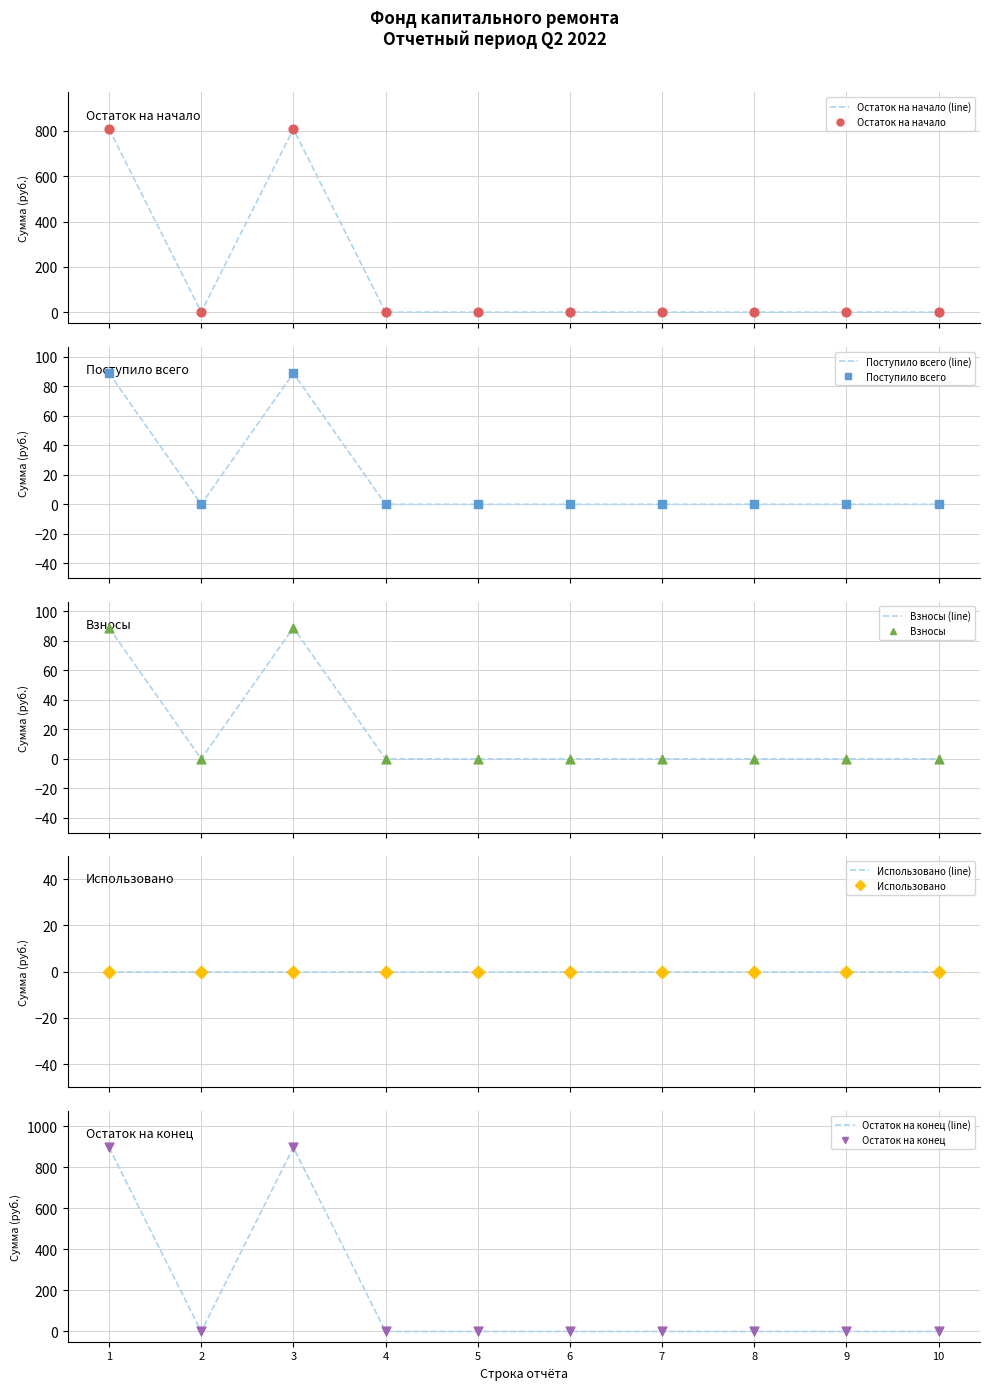

At which category is the sum across all series the highest?

1